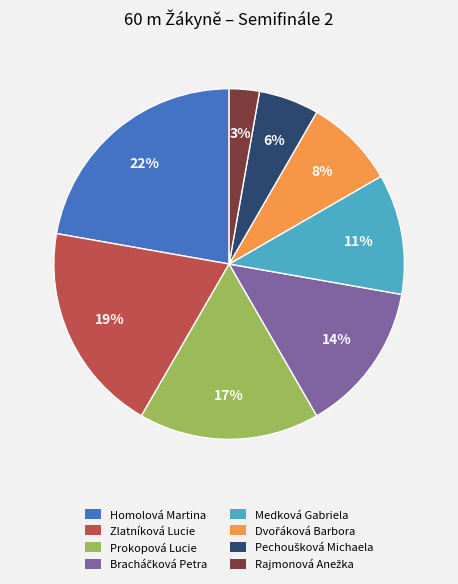

Between Homolová Martina and Prokopová Lucie, which is larger?

Homolová Martina